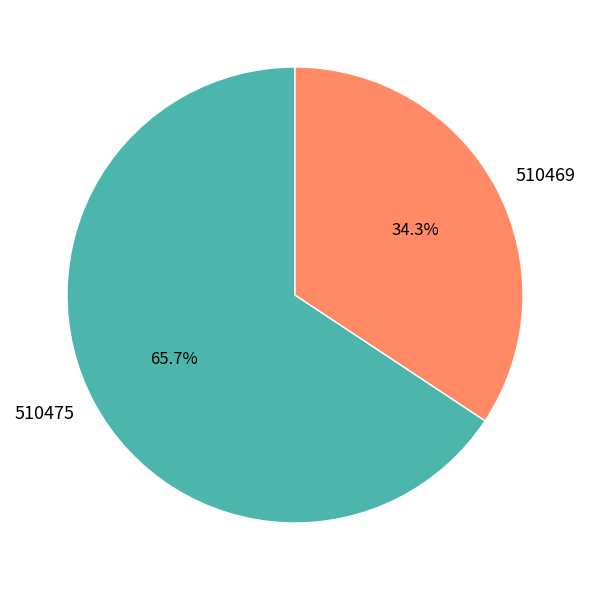

To the nearest percent, what portion does 510475 represent?

66%